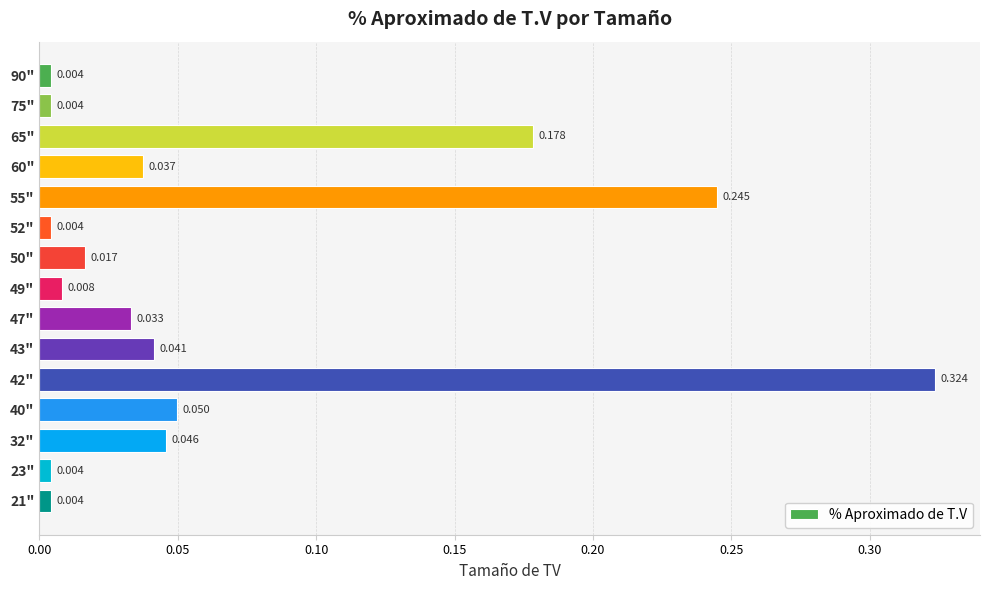

How many bars are there in total?

15